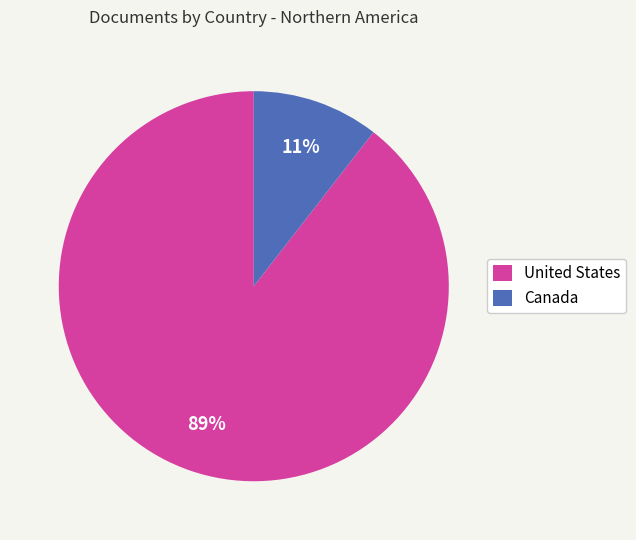

What is the smallest slice in the pie chart?

Canada